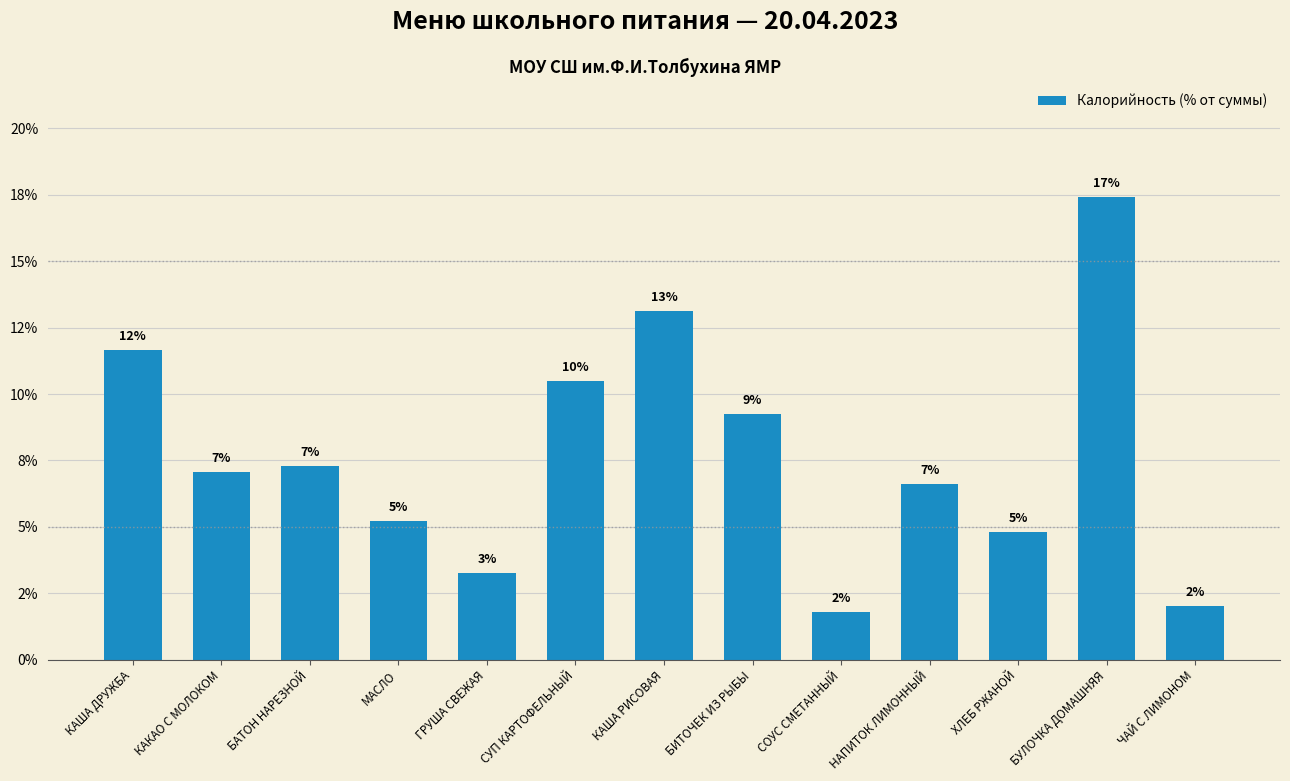

Are the bars horizontal?

No